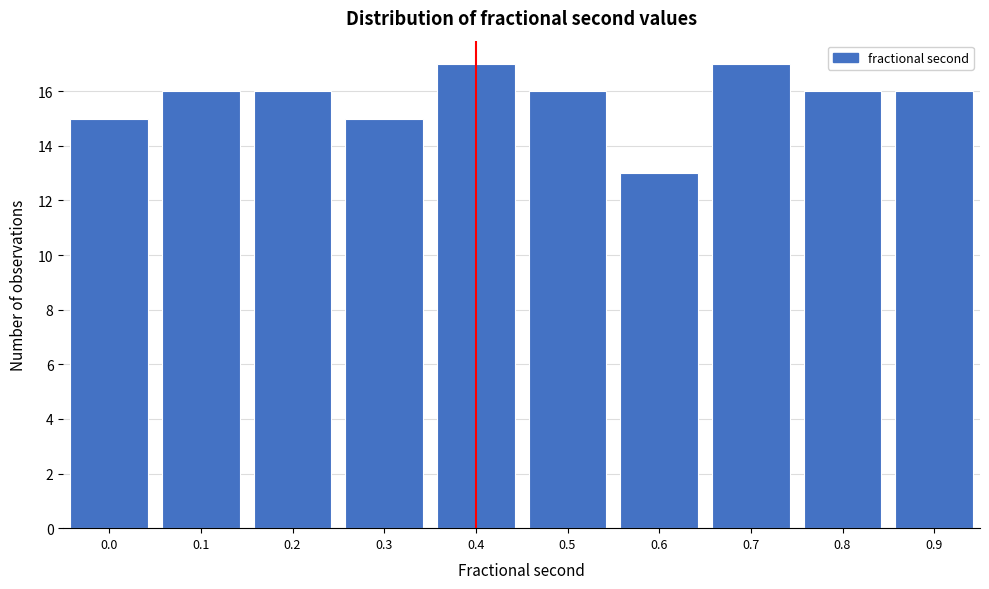

Reading left to right, transcribe all the data shown in this chart.

15	16	16	15	17	16	13	17	16	16